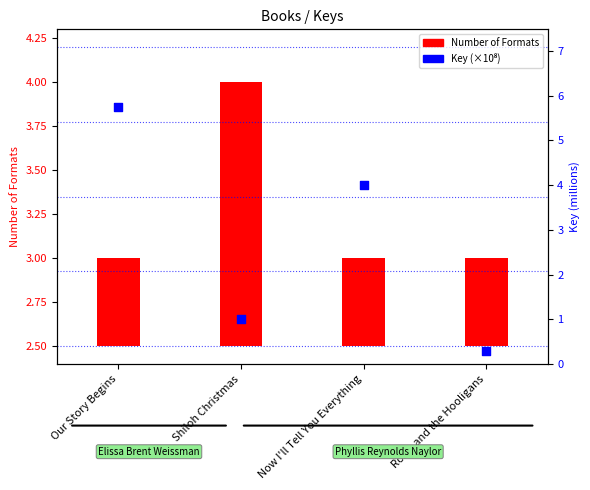

Which has a higher value, Now I'll Tell You Everything or Our Story Begins?

Our Story Begins